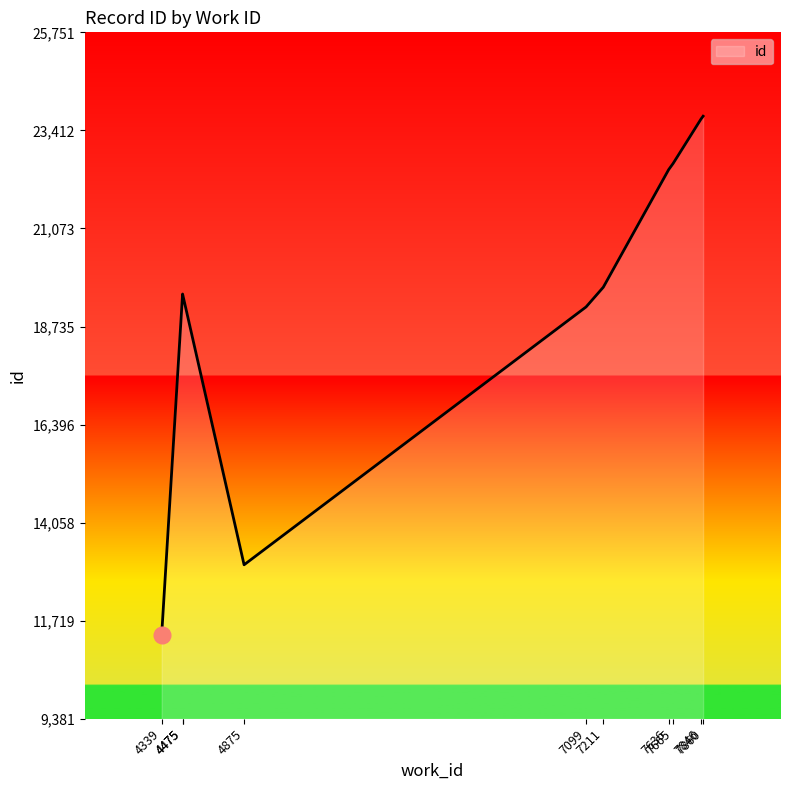

At which label does the data first exceed 19673?

7636